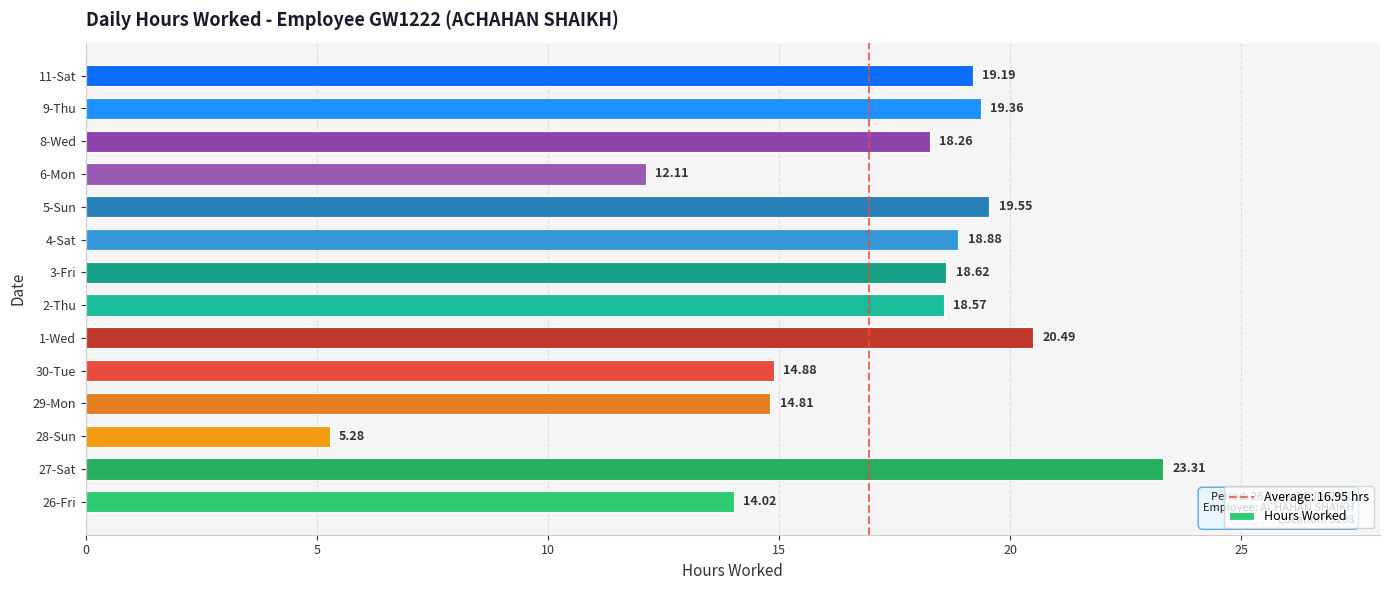

Are the bars horizontal?

Yes